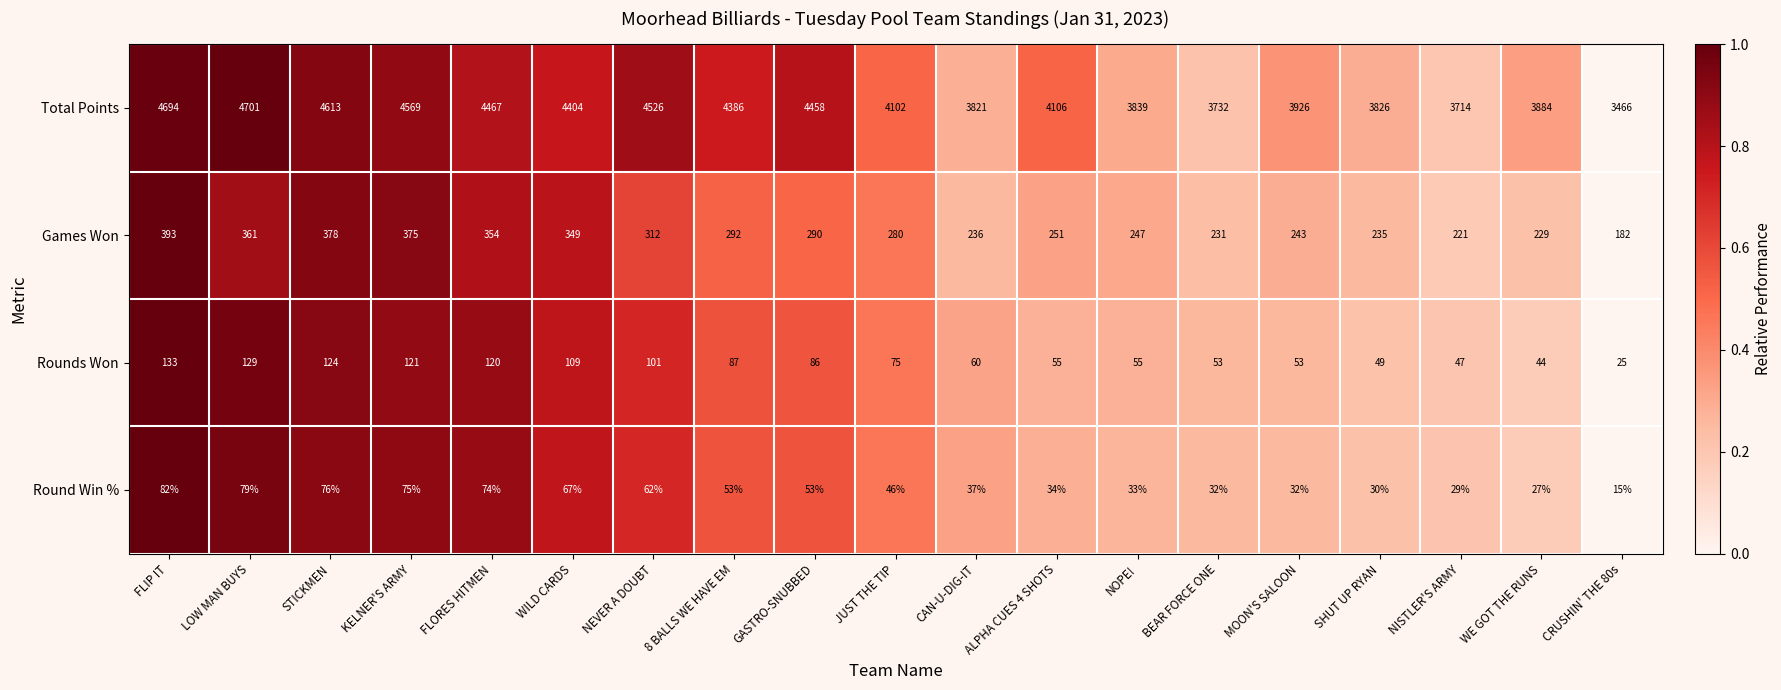

What is the average value of the Games Won series?

287